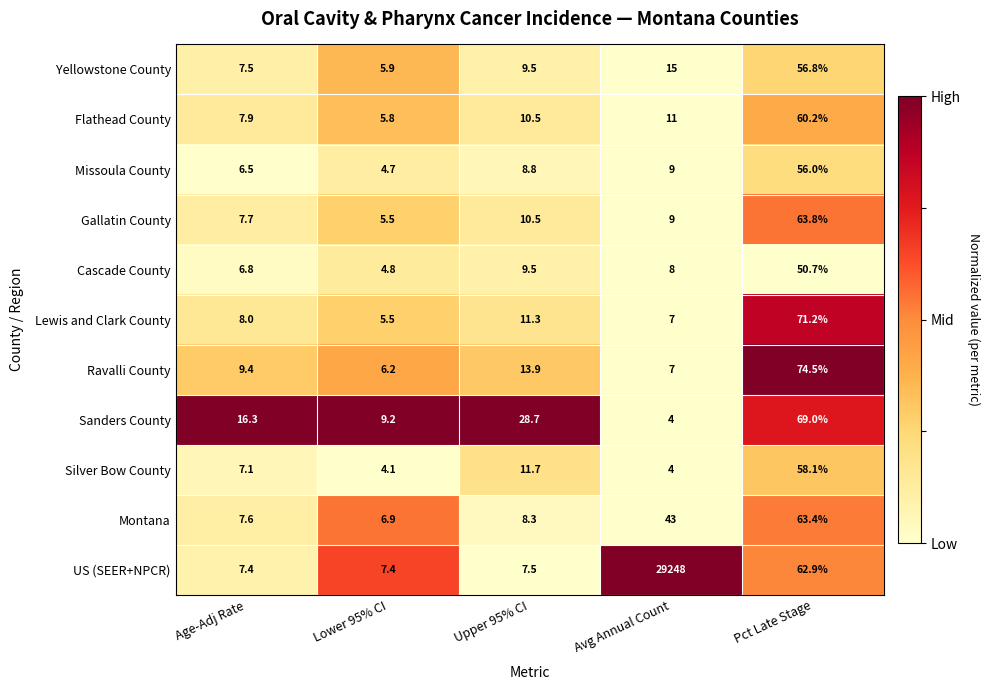

True or false: Sanders County has a value of 3.6 at Lower 95% CI.

False